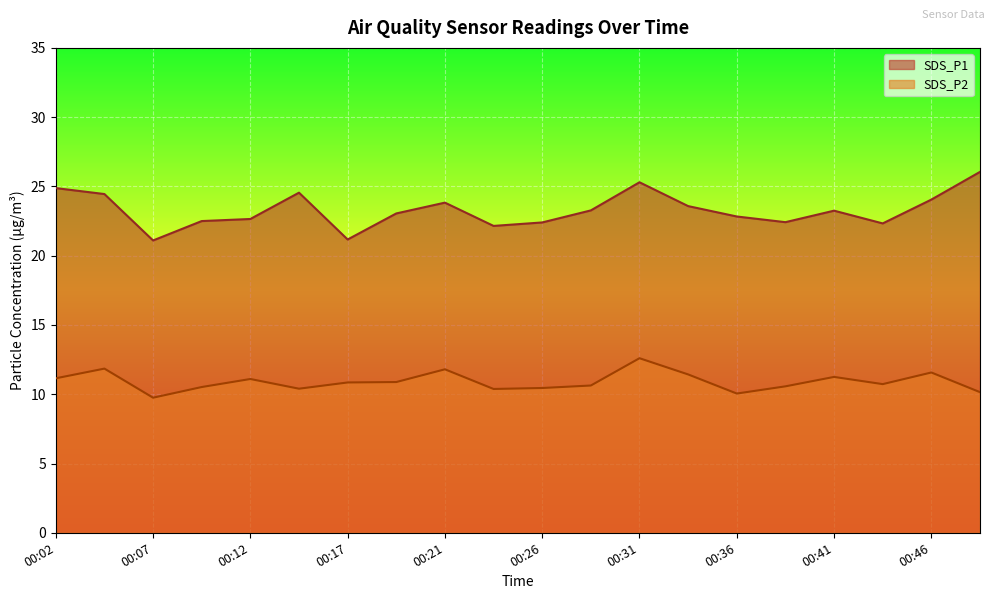

At which label does SDS_P2 first exceed 10?

00:02